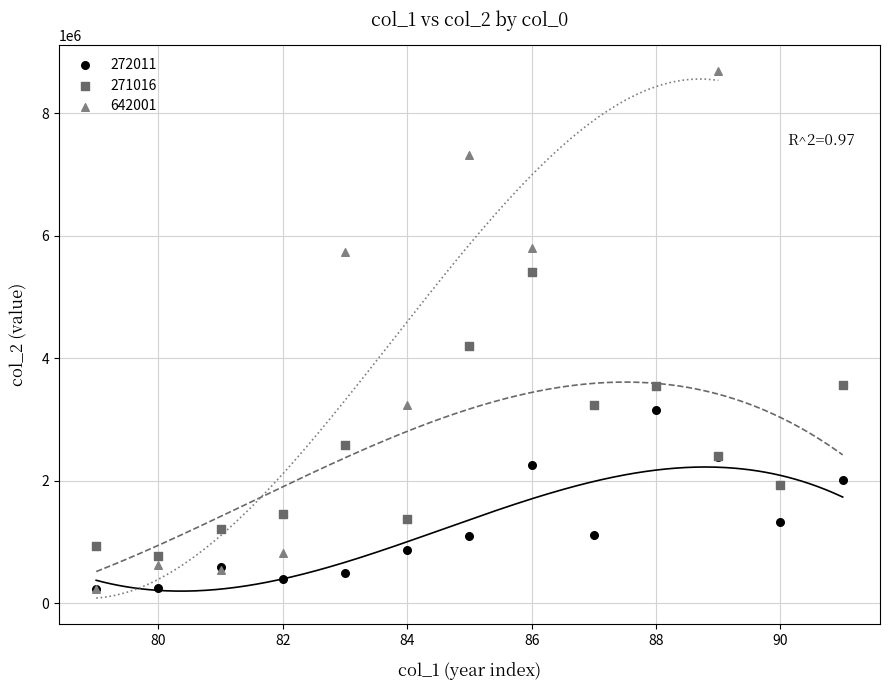

Which series has the widest spread of Y values?

642001